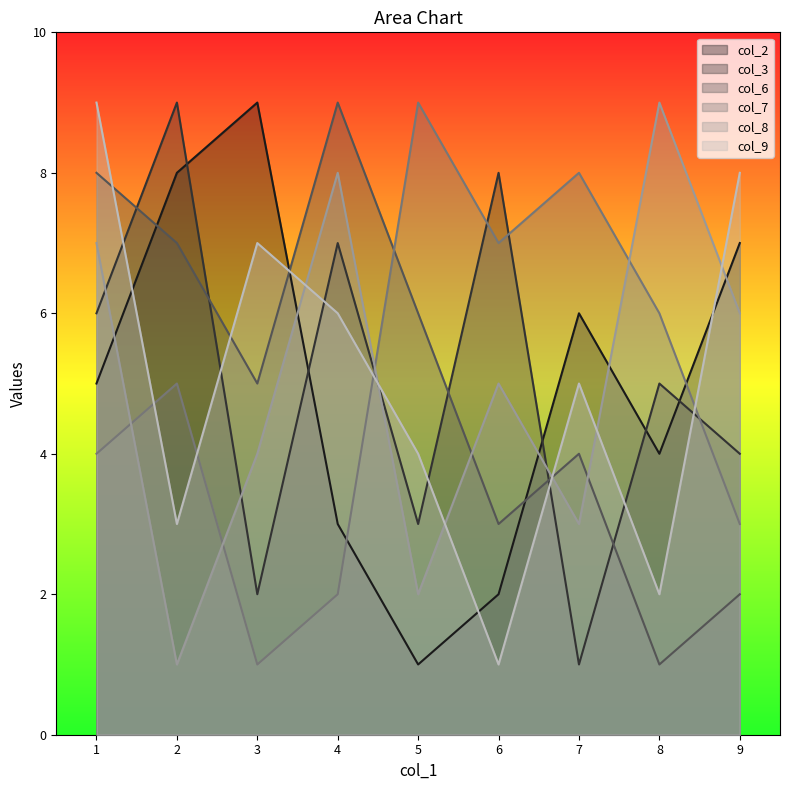

At which label does col_2 reach its minimum?

5